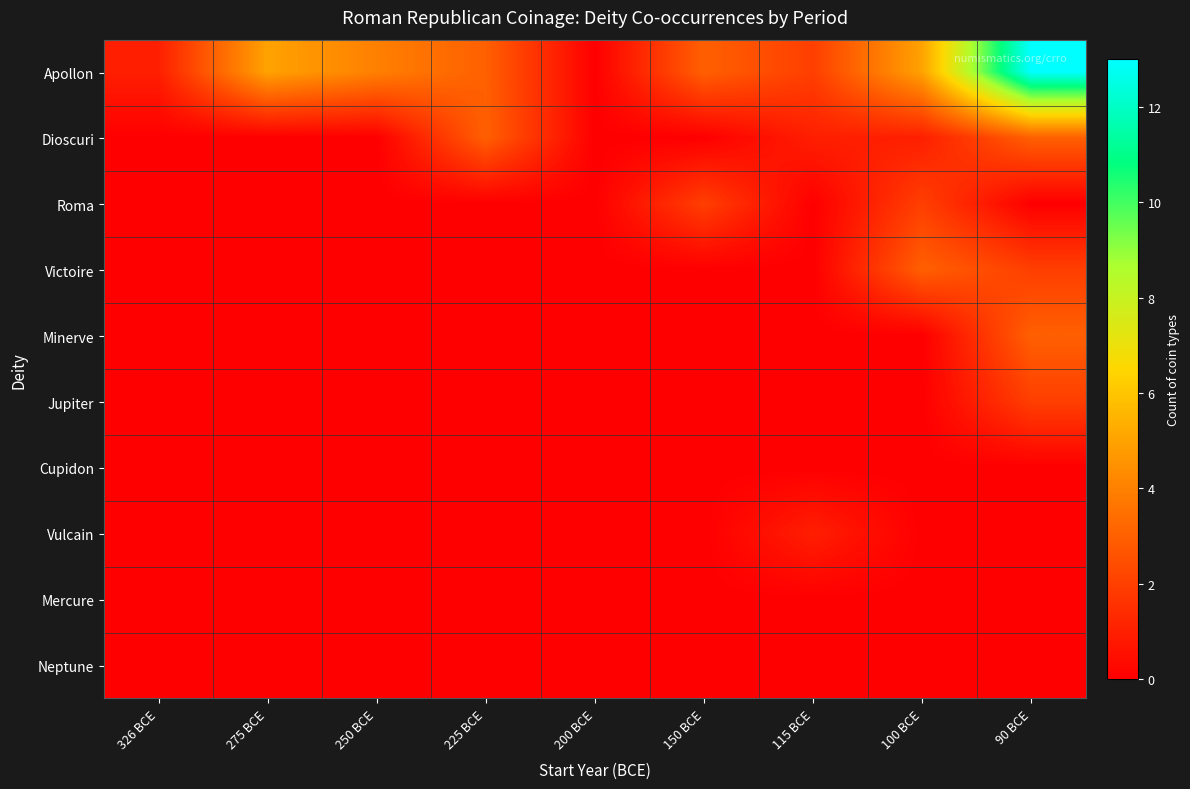

Which has a higher value, 90 BCE or 150 BCE?

90 BCE